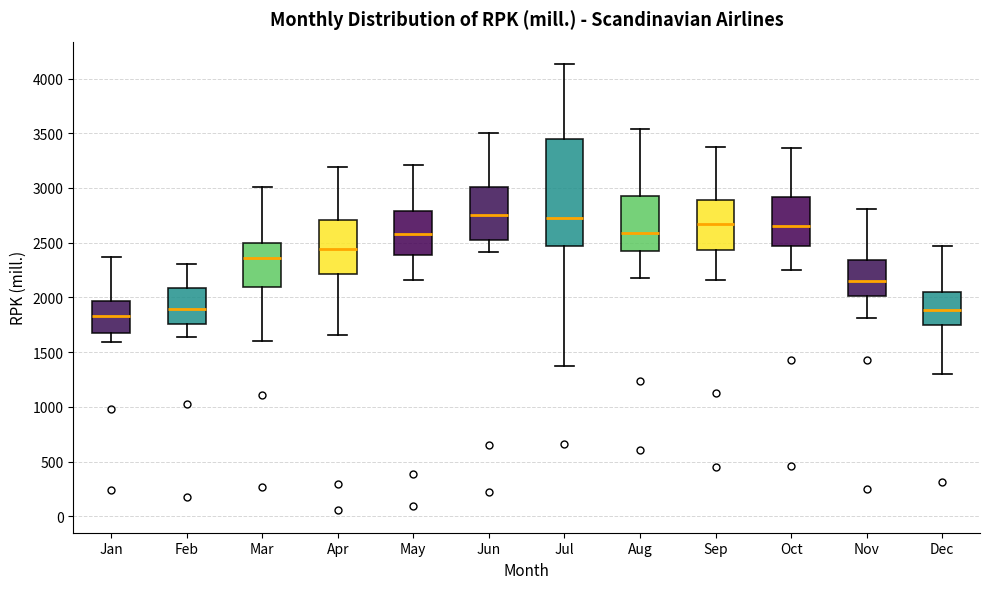

Reading left to right, transcribe this box plot: for each box, give where its median line is, the range the box spans, and where its two whiskers end, as read against the y-axis. The values are not printed on the chart, so give them approximately, as read against the axis.

Jan: median 1850, box 1700 to 1950, whiskers 1600 to 2350
Feb: median 1900, box 1750 to 2100, whiskers 1650 to 2300
Mar: median 2350, box 2100 to 2500, whiskers 1600 to 3000
Apr: median 2450, box 2200 to 2700, whiskers 1650 to 3200
May: median 2600, box 2400 to 2800, whiskers 2150 to 3200
Jun: median 2750, box 2500 to 3000, whiskers 2400 to 3500
Jul: median 2700, box 2450 to 3450, whiskers 1350 to 4150
Aug: median 2600, box 2450 to 2900, whiskers 2200 to 3550
Sep: median 2650, box 2450 to 2900, whiskers 2150 to 3400
Oct: median 2650, box 2450 to 2900, whiskers 2250 to 3350
Nov: median 2150, box 2000 to 2350, whiskers 1800 to 2800
Dec: median 1900, box 1750 to 2050, whiskers 1300 to 2450